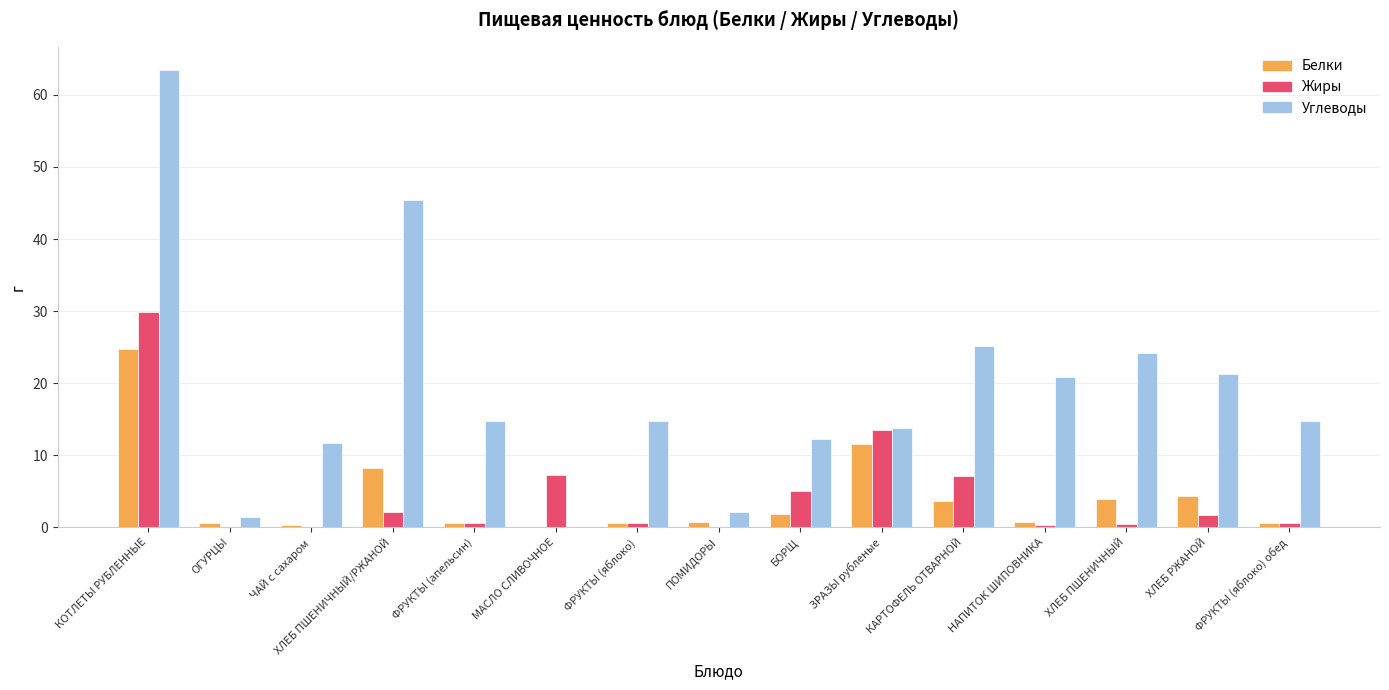

How many series are shown in this chart?

3